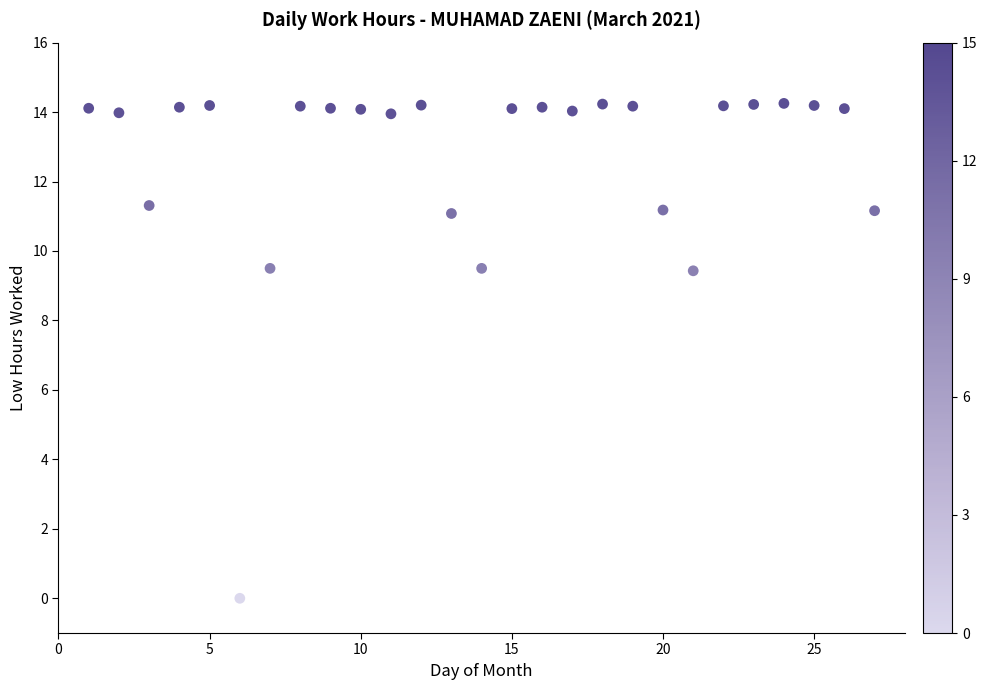

What is the range of X values (max minus min)?

26.0